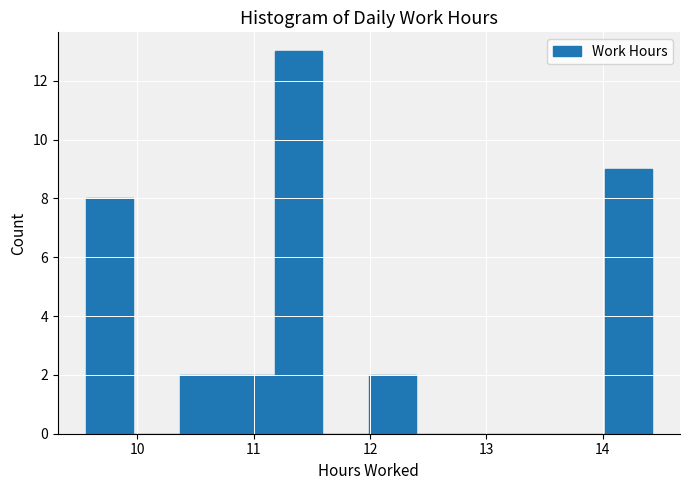

Reading left to right, transcribe this chart: for each bar, give the range it covers on the x-axis and its height. Neither the bar edges nor the heights are printed on the chart, so give them approximately, as read against the axes.

9.6 to 10.0: 8
10.0 to 10.4: 0
10.4 to 10.8: 2
10.8 to 11.2: 2
11.2 to 11.6: 13
11.6 to 12.0: 0
12.0 to 12.4: 2
12.4 to 12.8: 0
12.8 to 13.2: 0
13.2 to 13.6: 0
13.6 to 14.0: 0
14.0 to 14.4: 9